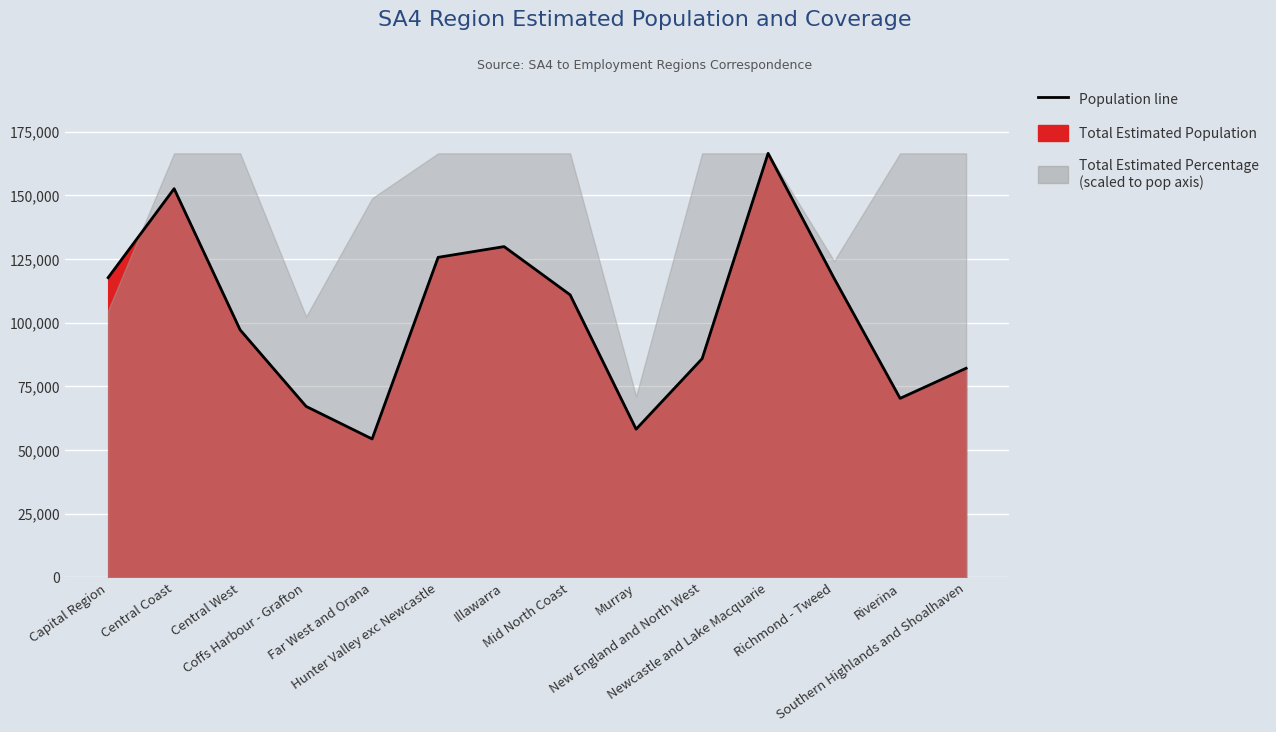

What is the average value?

102571.6